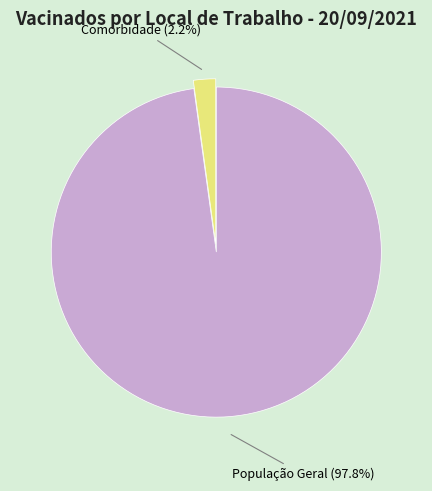

Which slice is the smallest?

Comorbidade